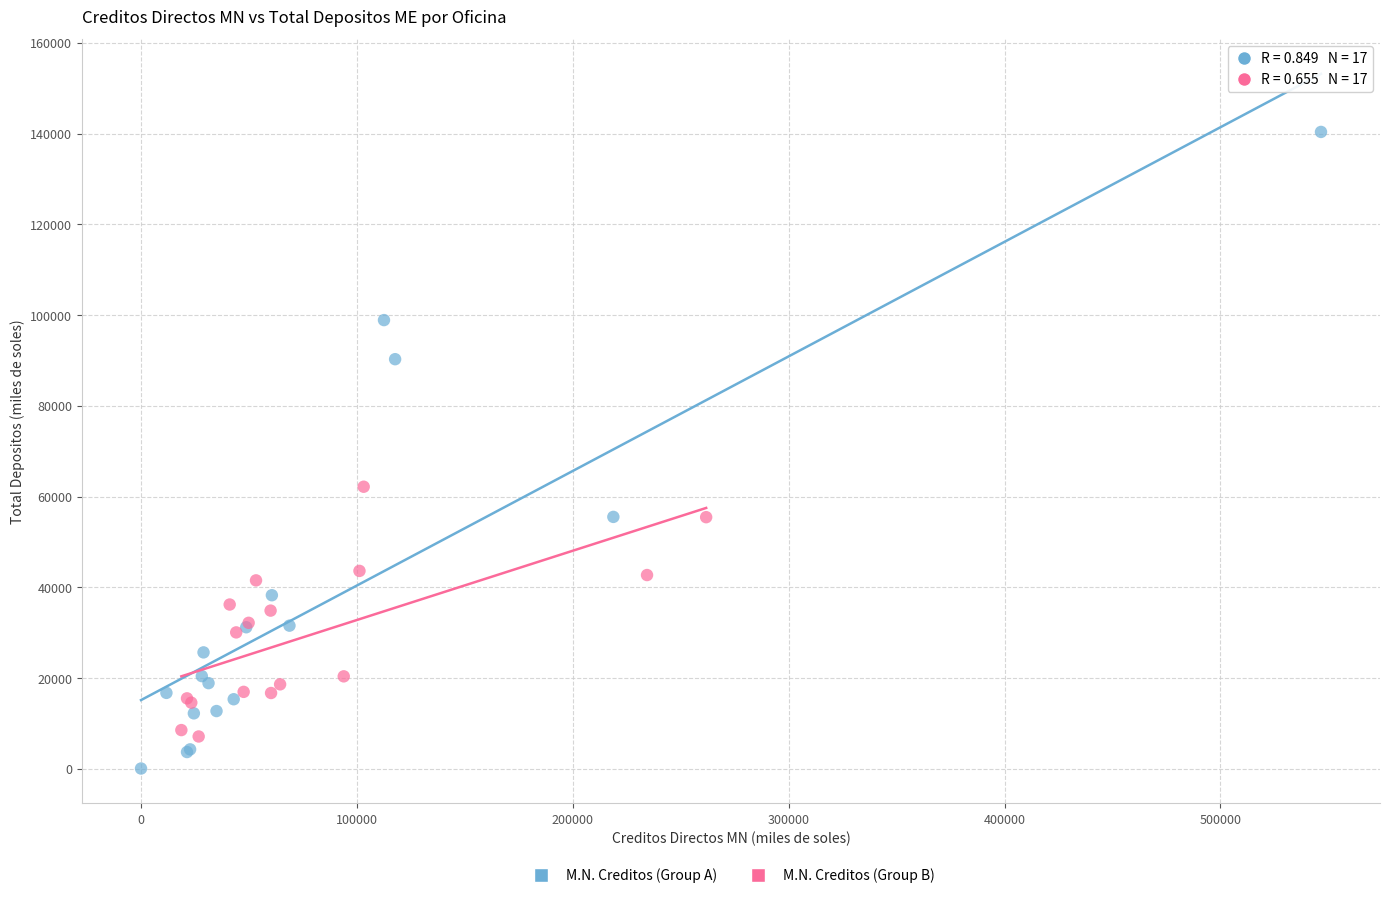

Which series has the widest spread of Y values?

M.N. Creditos (Group A)